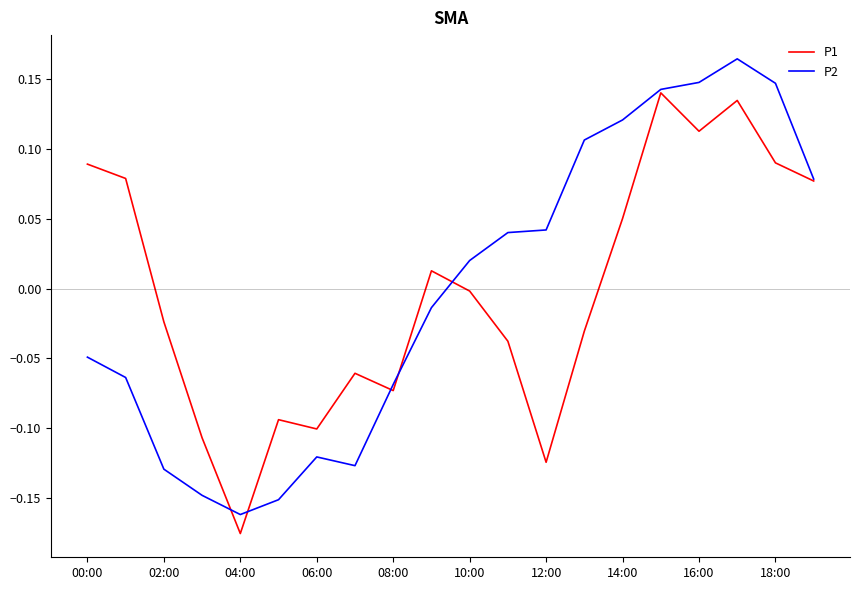

Rank the series by their maximum value, from lowest to highest.

P1, P2